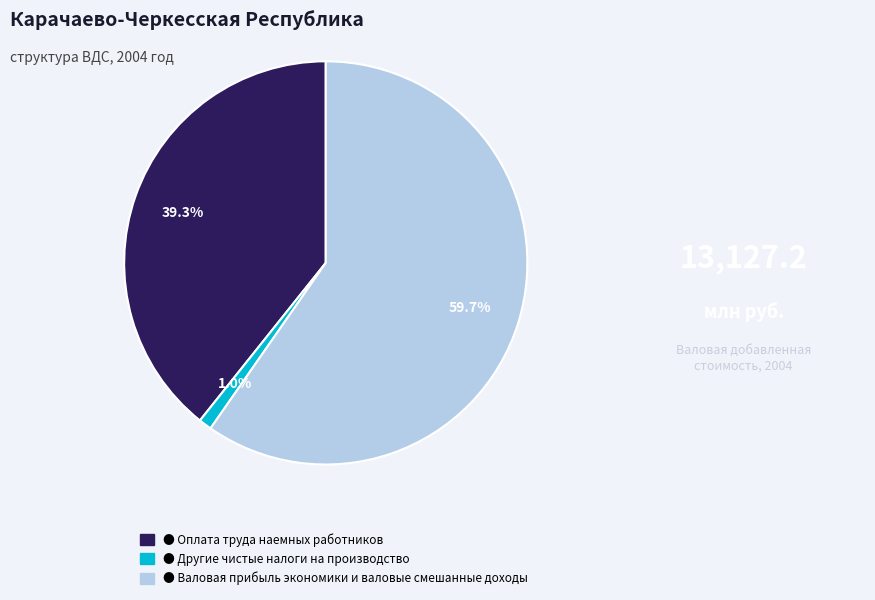

Which slice represents more than half of the pie?

● Валовая прибыль экономики и валовые смешанные доходы